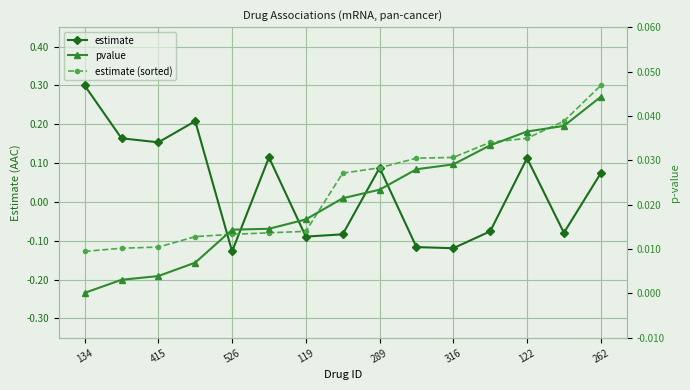

Is it true that estimate (sorted) equals -0.2 at 415?

False